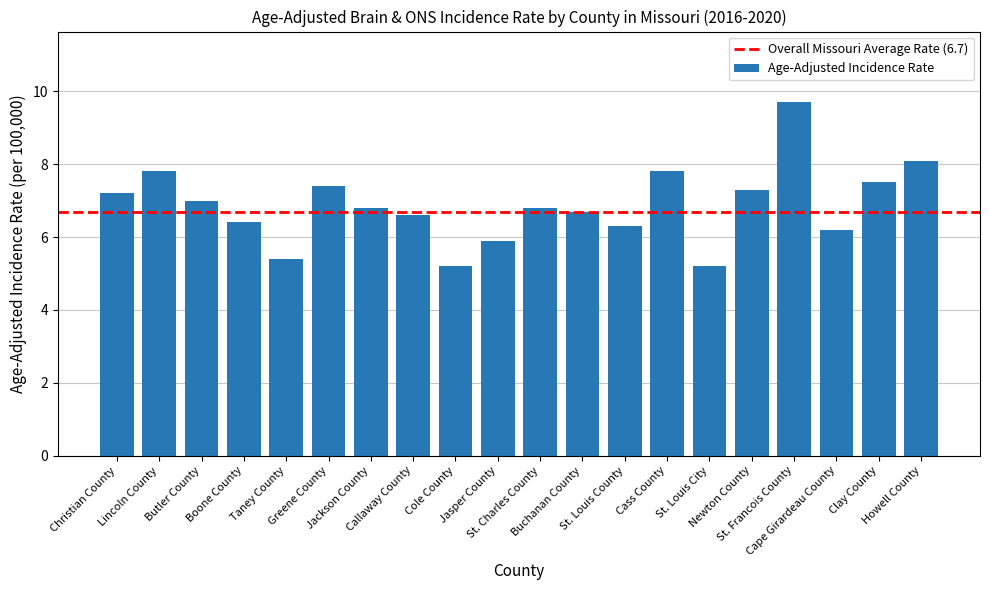

What is the minimum value shown in the chart?

5.2